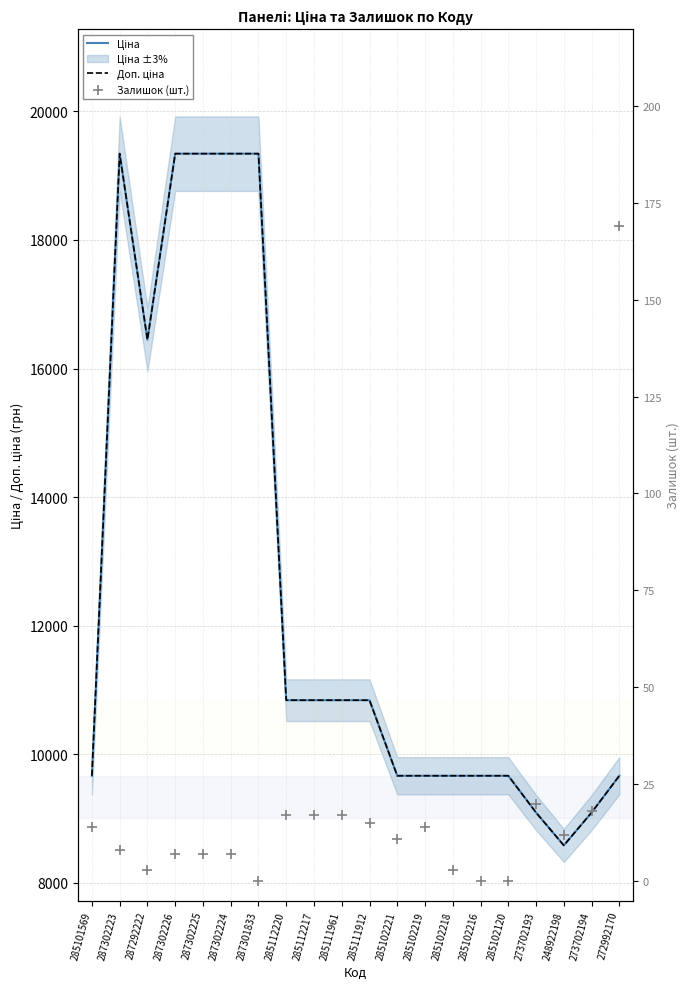

At how many categories does at least one series exceed 16703?

5